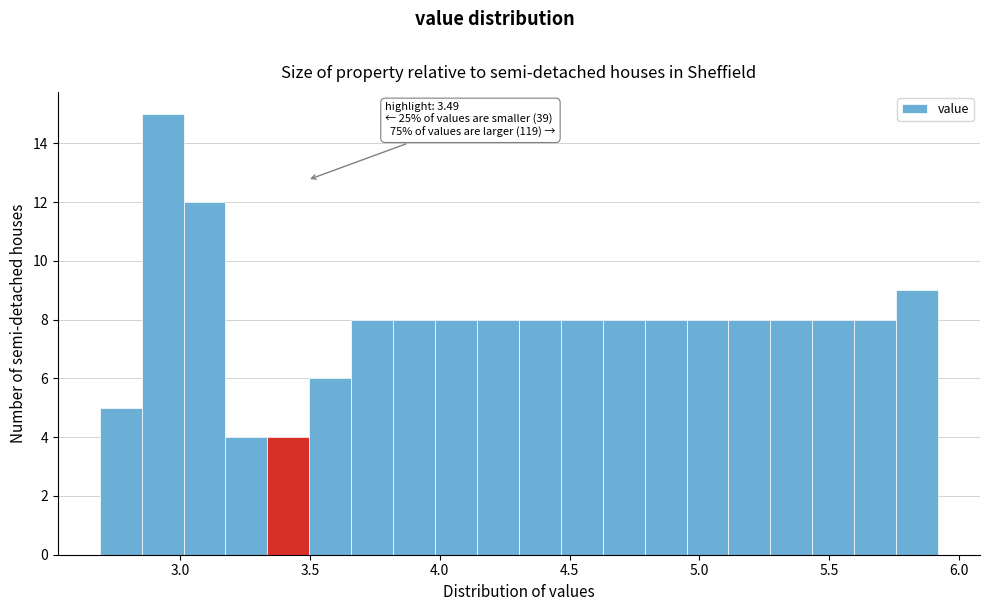

Read against the x-axis, roughly where is the centre of the tallest bar?

2.95